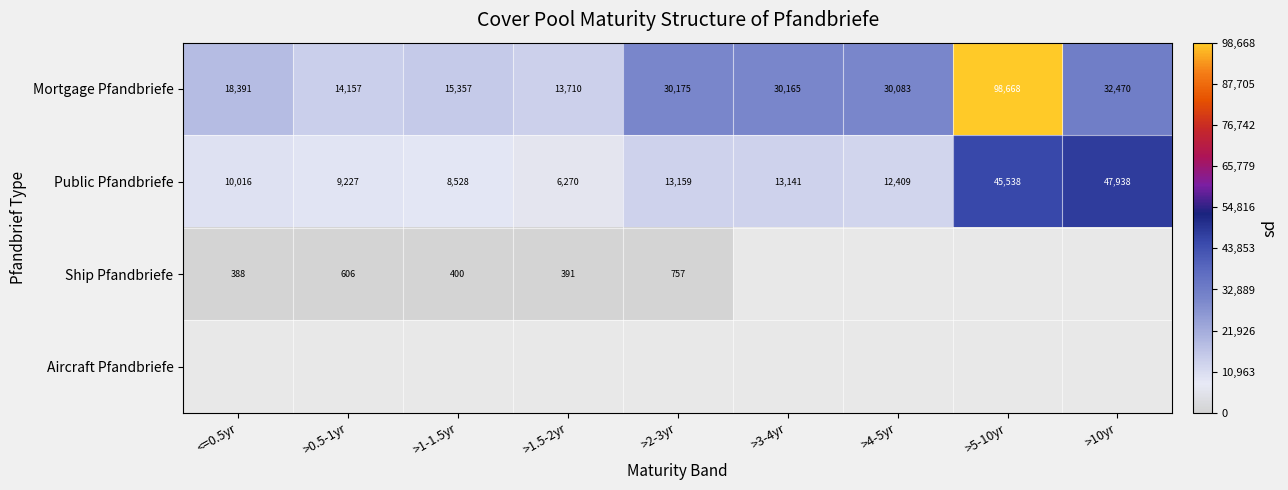

Is the value of Public Pfandbriefe at <=0.5yr greater than the value of Mortgage Pfandbriefe at >10yr?

No